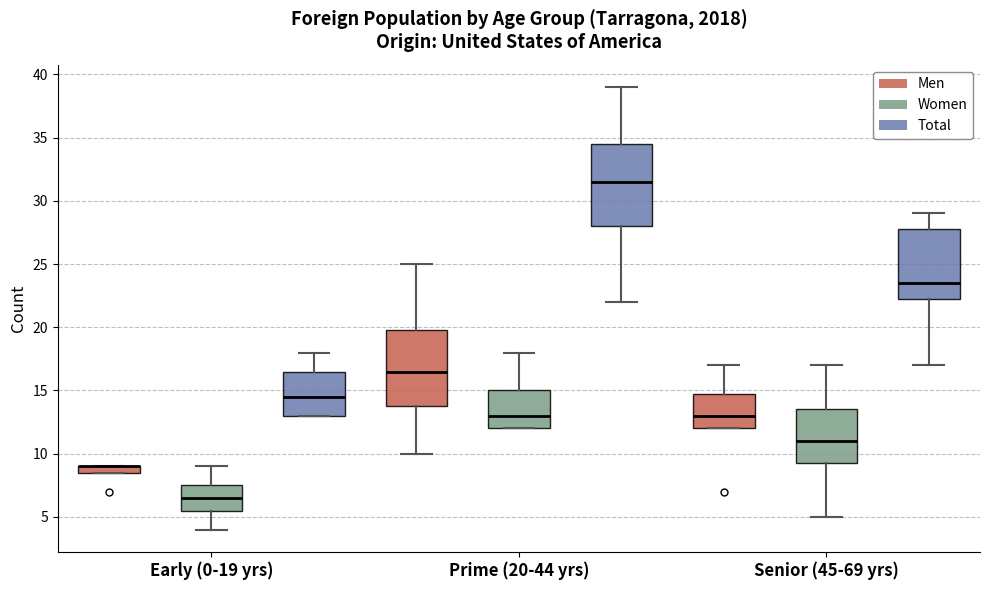

Where does the upper whisker of the box for Prime (20-44 yrs) (Women) end on the y-axis? The values are not printed on the chart, so give them approximately, as read against the axis.

18.0